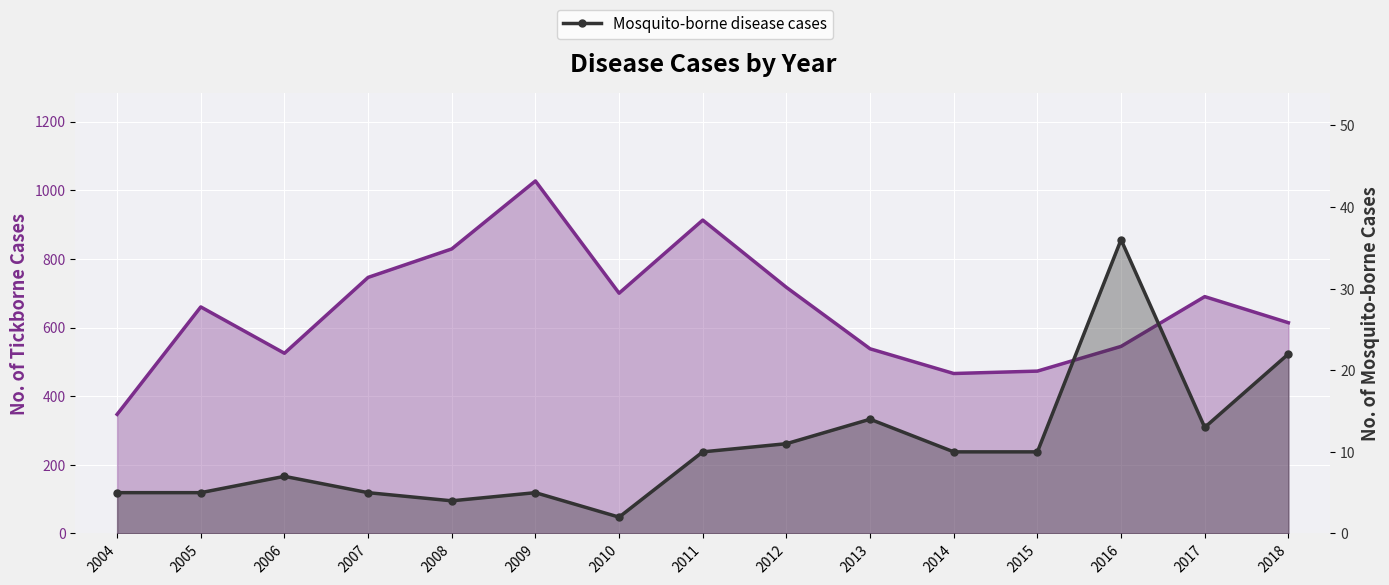

Rank the series at 2006 from lowest to highest value.

Mosquito-borne disease cases, Tickborne disease cases